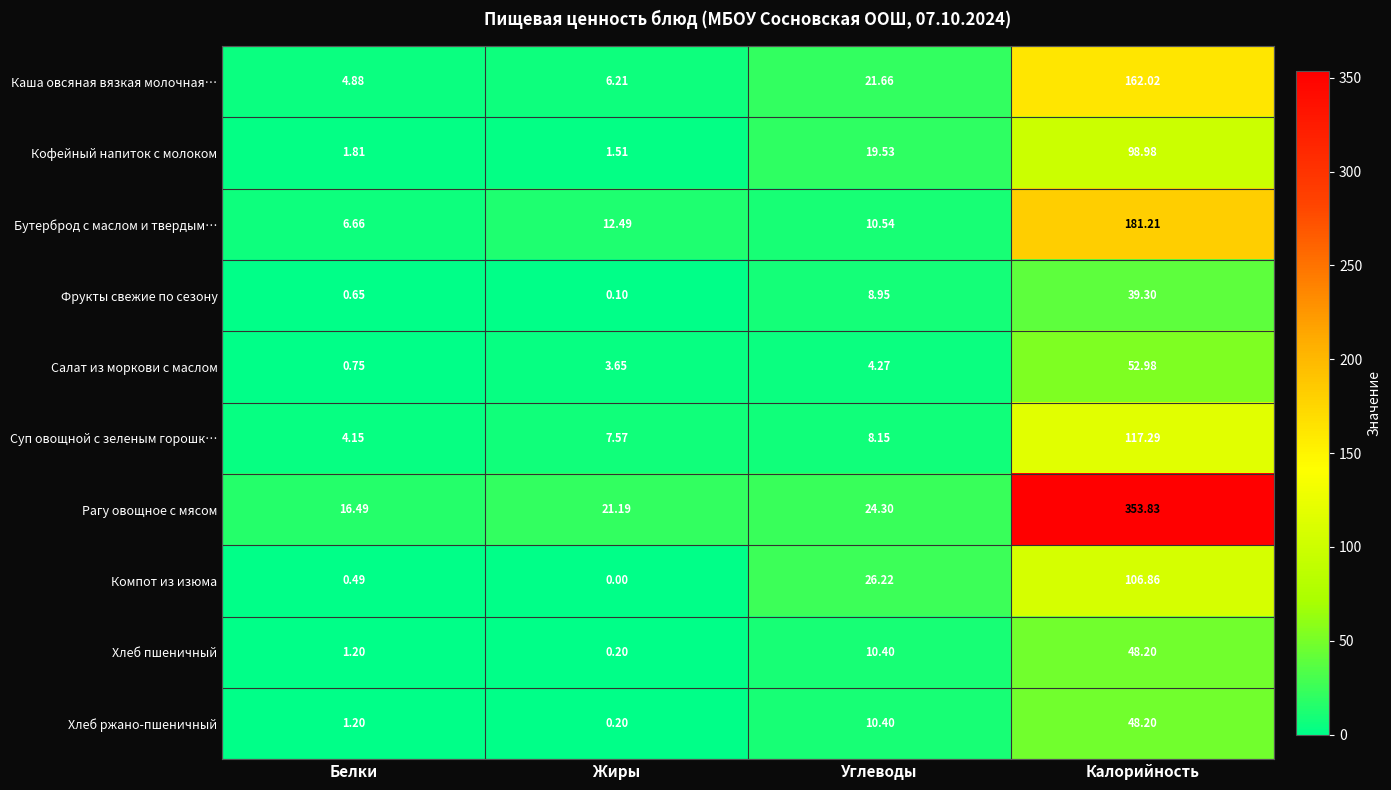

Is the value of Фрукты свежие по сезону at Углеводы greater than the value of Салат из моркови с маслом at Жиры?

Yes